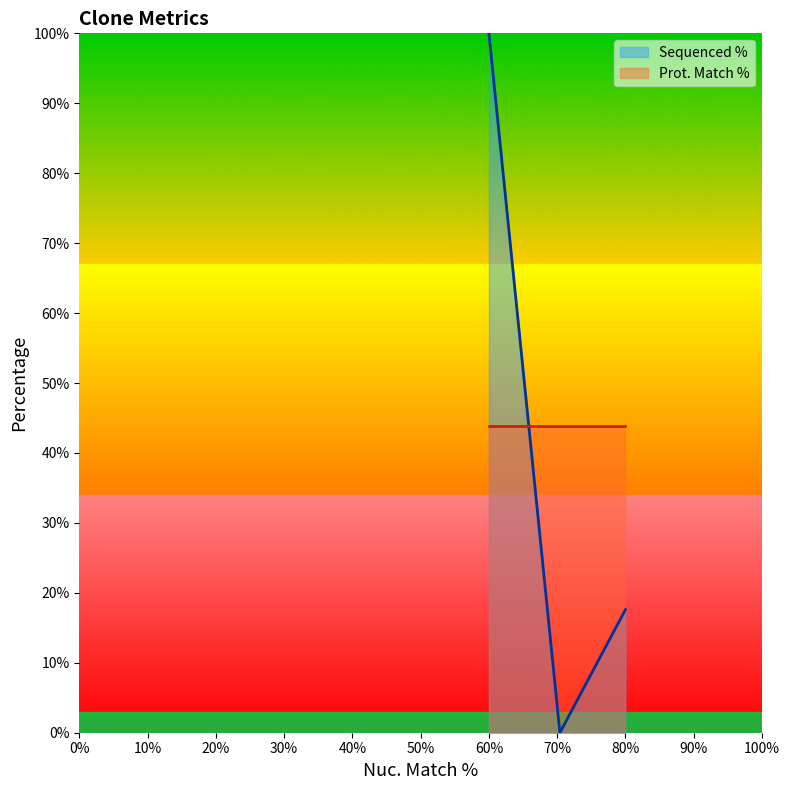

Reading right to left, extract all data points from this chart.

17.6	0.0	100.0